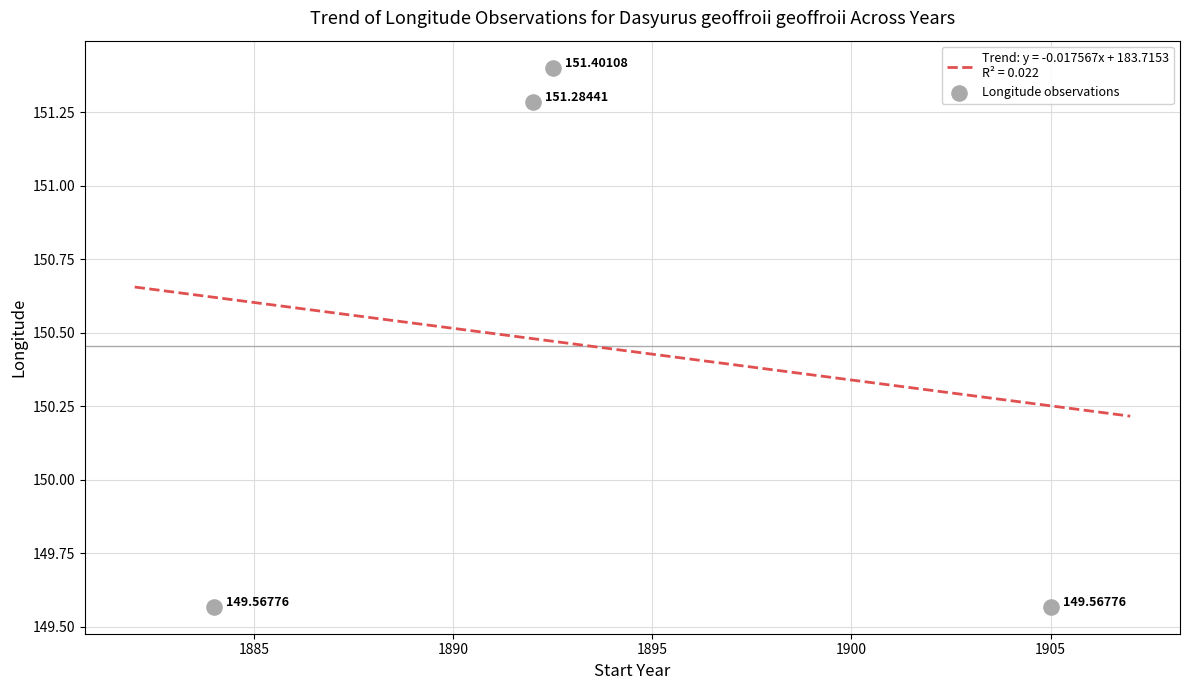

What is the ratio of the value at 1890 to the value at 1895?

1.0